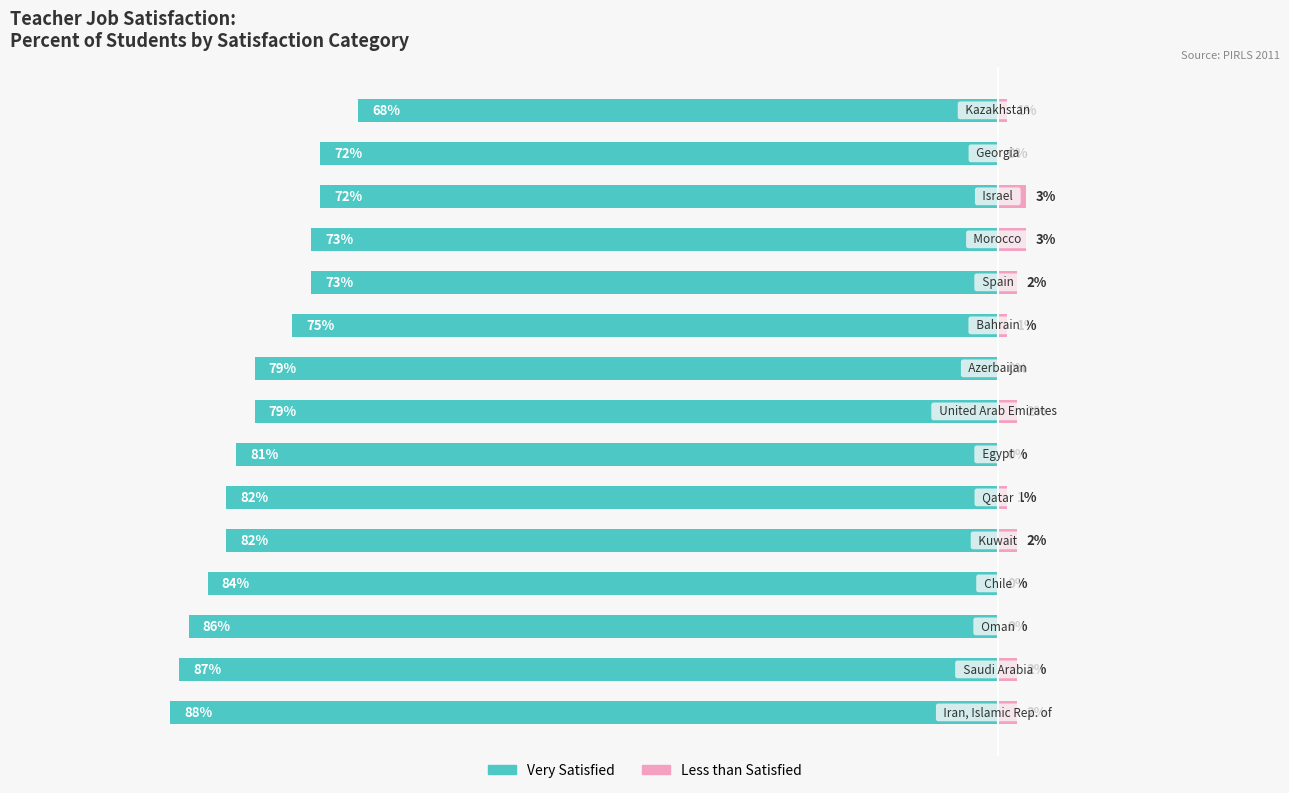

What is the value of the Very Satisfied bar at the 6th from the left?

-82